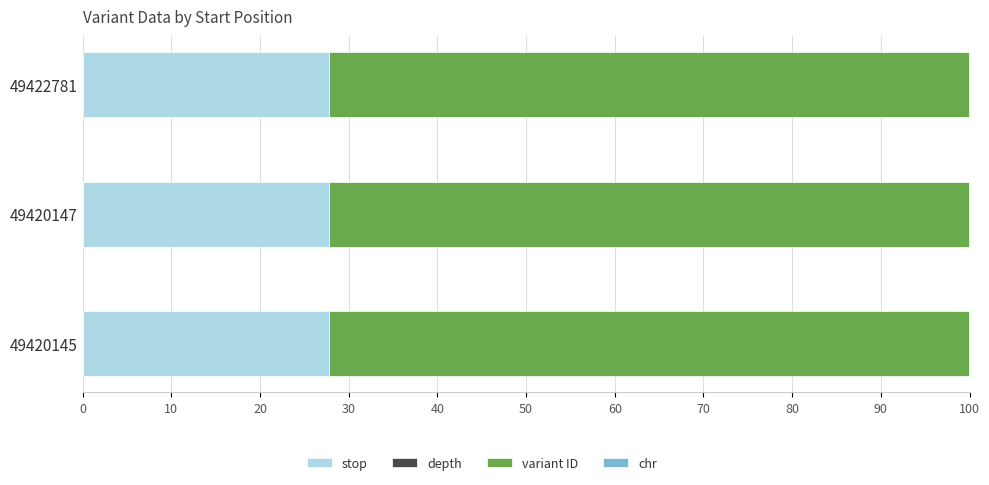

True or false: stop has a value of 27.8 at 49420145.

True